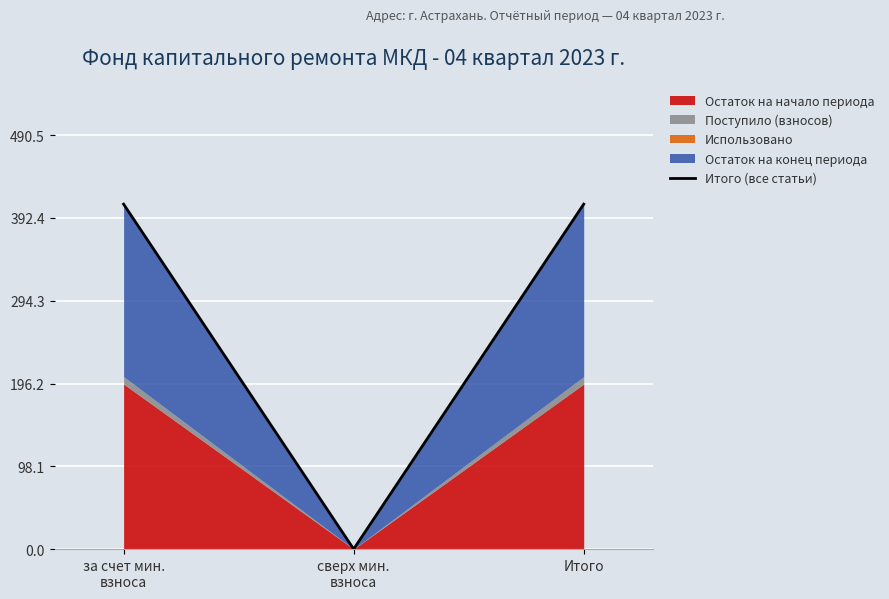

The value at за счет мин.
взноса is 221.7. True or false?

False